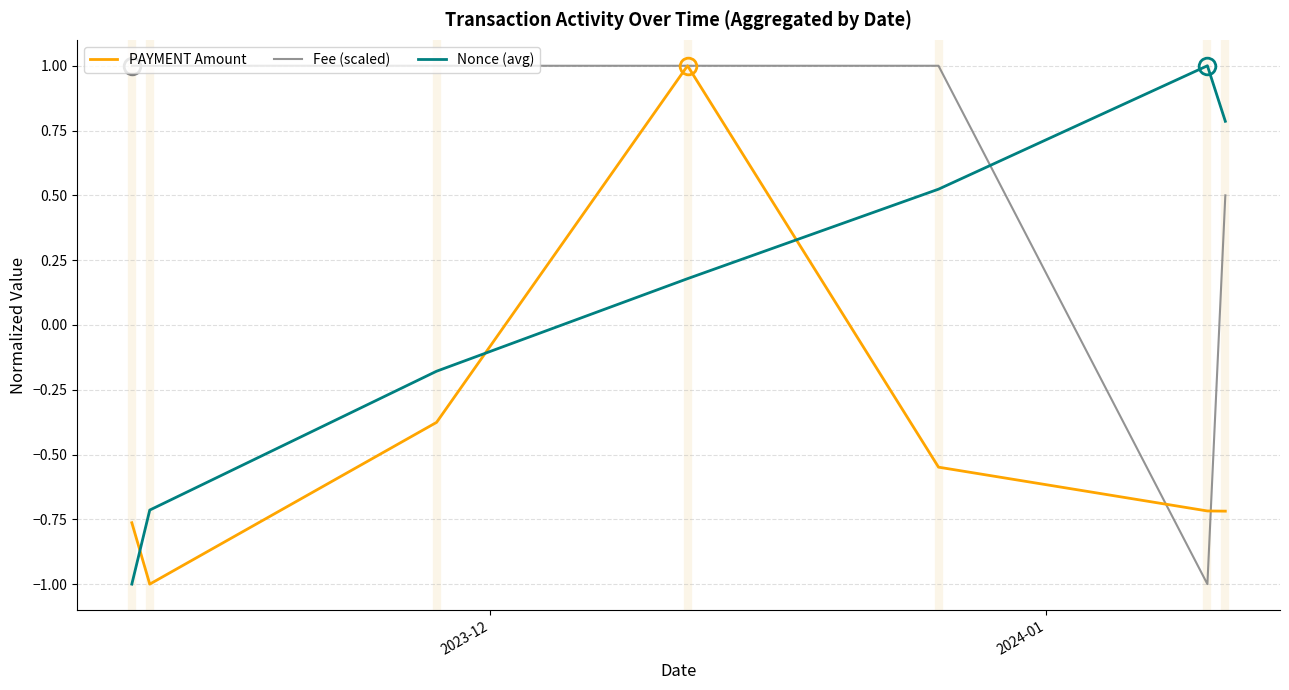

Which series has the largest total across all categories?

Fee (scaled)